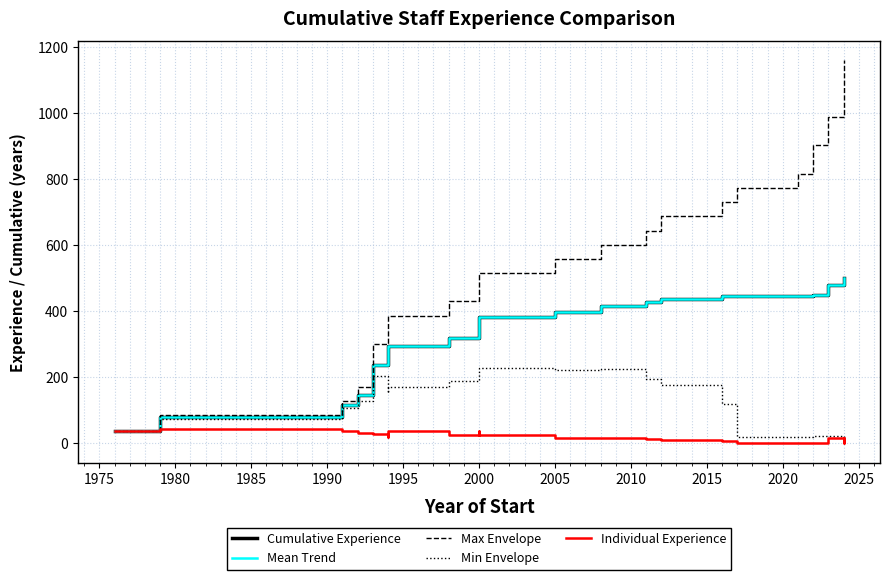

What is the average value of the Cumulative Experience series?

349.9